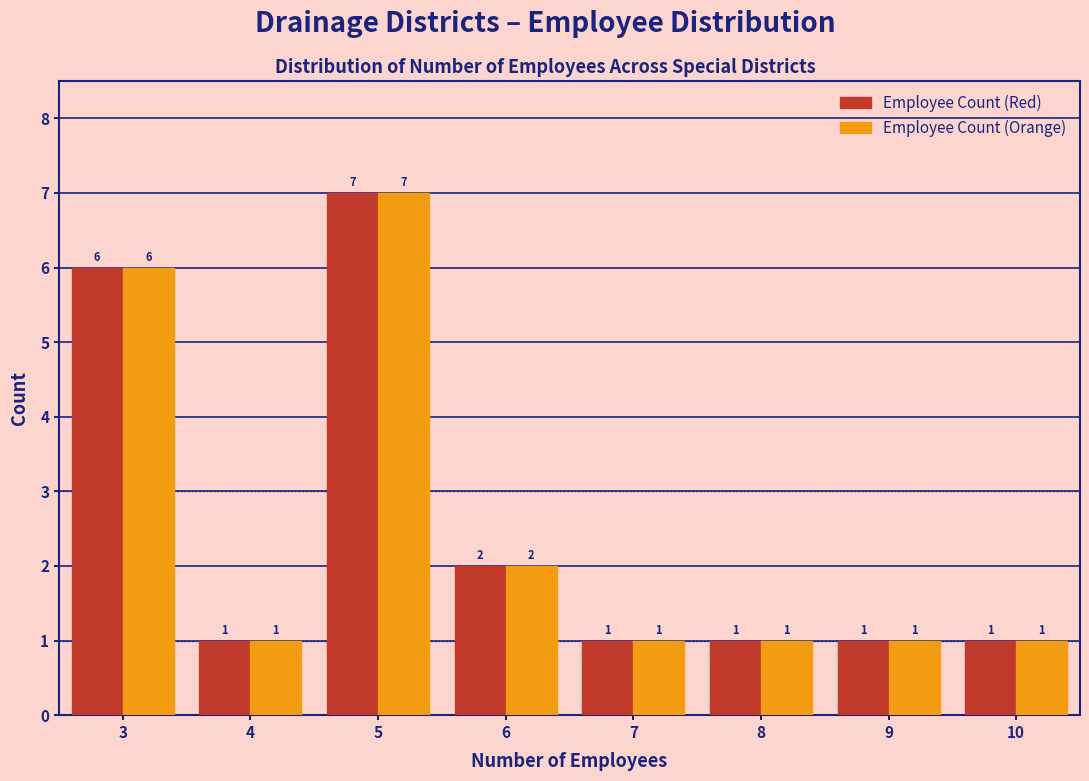

Reading left to right, list every range on the x-axis with the height of the bar of each series over it.

2.5 to 3.5: Employee Count (Red)=6	Employee Count (Orange)=6
3.5 to 4.5: Employee Count (Red)=1	Employee Count (Orange)=1
4.5 to 5.5: Employee Count (Red)=7	Employee Count (Orange)=7
5.5 to 6.5: Employee Count (Red)=2	Employee Count (Orange)=2
6.5 to 7.5: Employee Count (Red)=1	Employee Count (Orange)=1
7.5 to 8.5: Employee Count (Red)=1	Employee Count (Orange)=1
8.5 to 9.5: Employee Count (Red)=1	Employee Count (Orange)=1
9.5 to 10.5: Employee Count (Red)=1	Employee Count (Orange)=1